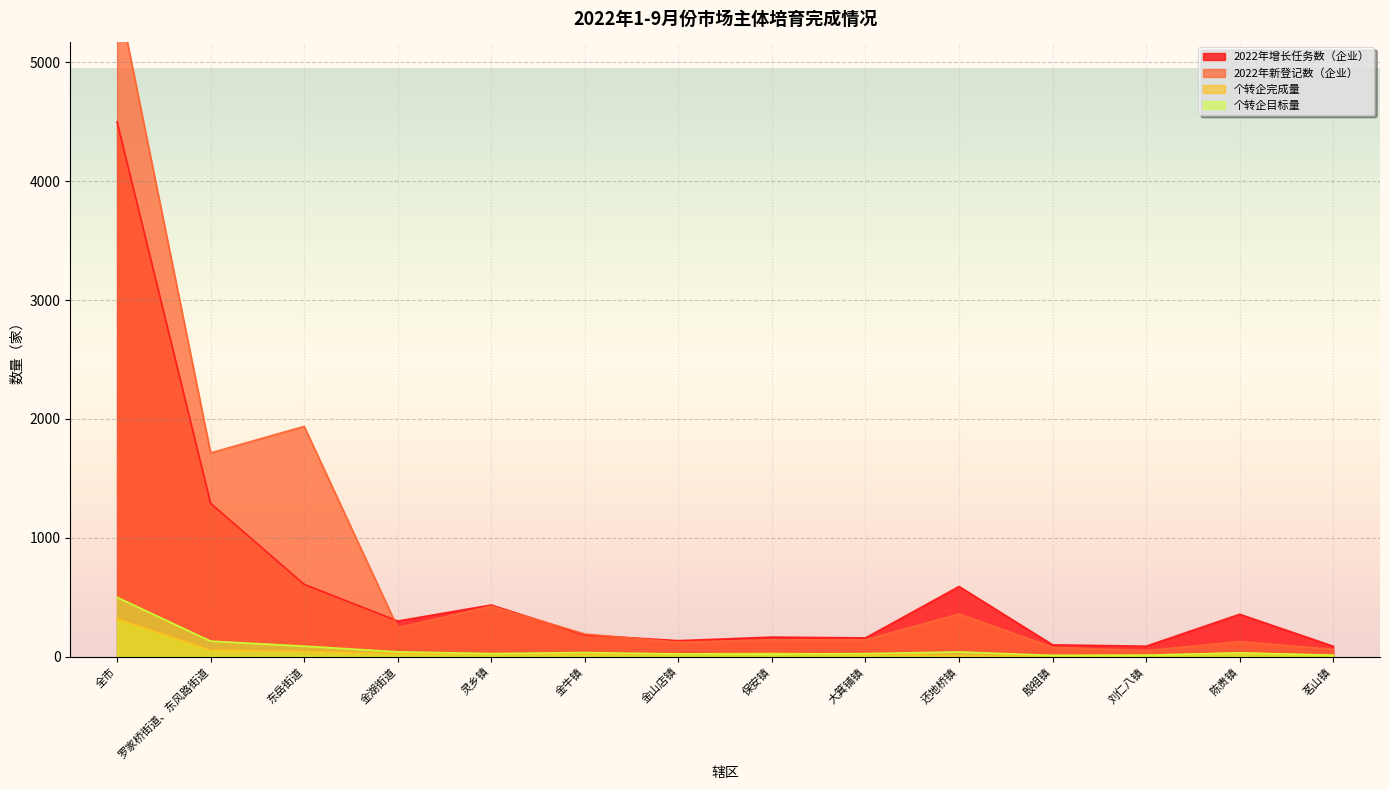

What is the difference between the maximum and minimum values in the 2022年新登记数（企业） series?

5548.0